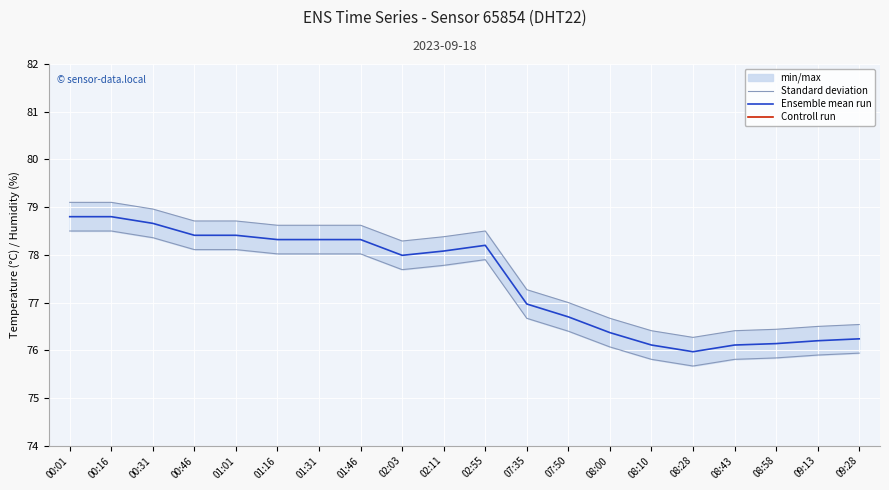

How many interior local peaks does the Standard deviation series have?

1